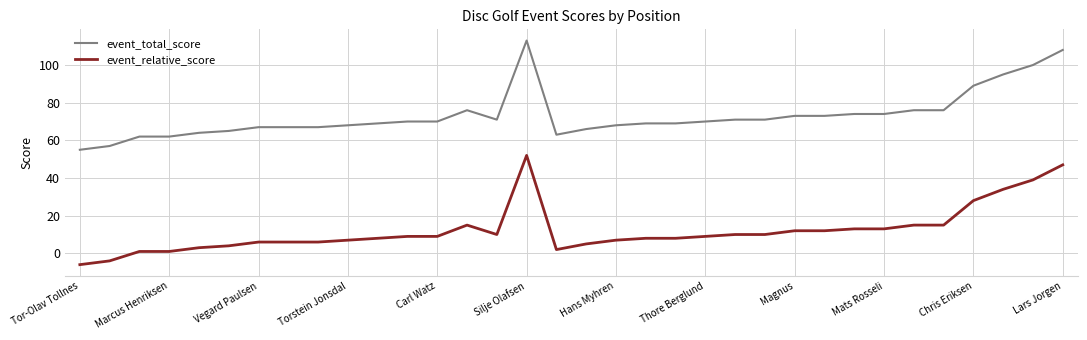

What is the sum of all event_total_score values?

2488